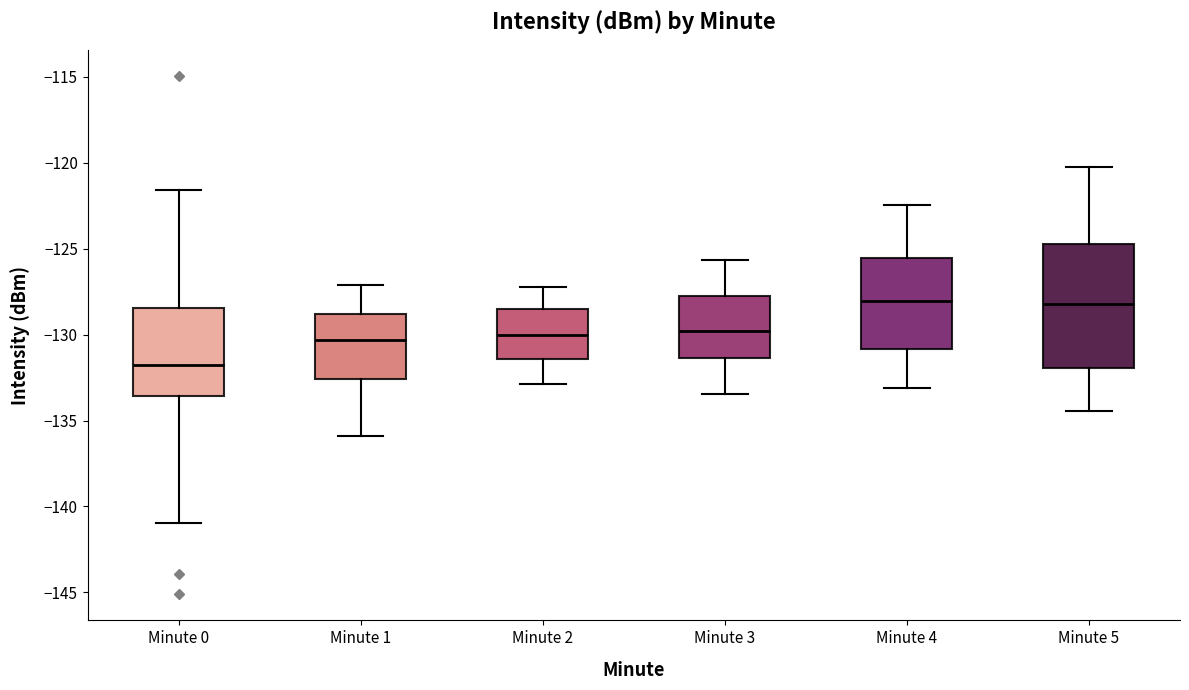

Reading left to right, transcribe this box plot: for each box, give where its median line is, the range the box spans, and where its two whiskers end, as read against the y-axis. The values are not printed on the chart, so give them approximately, as read against the axis.

Minute 0: median -132.0, box -133.5 to -128.5, whiskers -141.0 to -121.5
Minute 1: median -130.5, box -132.5 to -129.0, whiskers -136.0 to -127.0
Minute 2: median -130.0, box -131.5 to -128.5, whiskers -133.0 to -127.0
Minute 3: median -130.0, box -131.5 to -127.5, whiskers -133.5 to -125.5
Minute 4: median -128.0, box -131.0 to -125.5, whiskers -133.0 to -122.5
Minute 5: median -128.0, box -132.0 to -124.5, whiskers -134.5 to -120.0